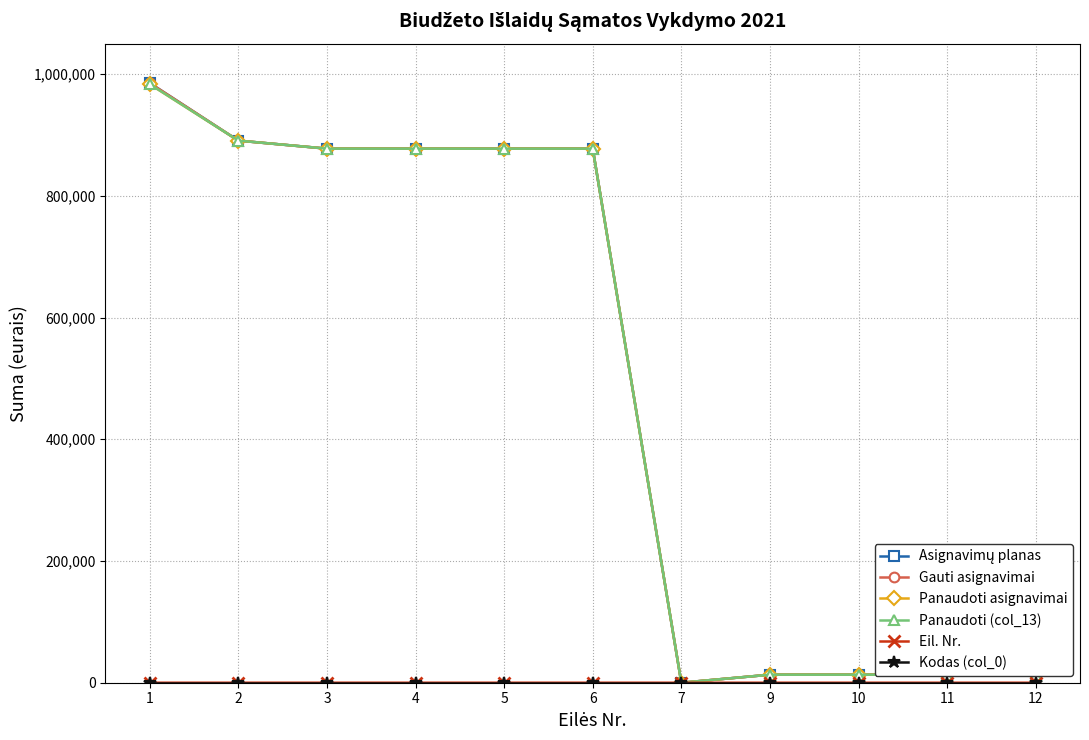

Which series changed the most between 2 and 6?

Panaudoti asignavimai